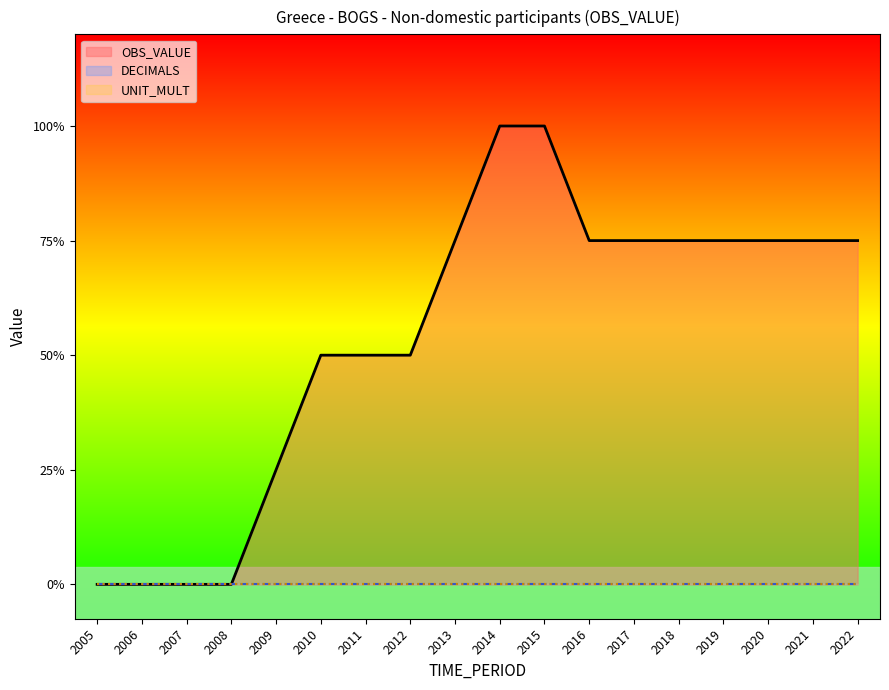

At which label does OBS_VALUE reach its minimum?

2005